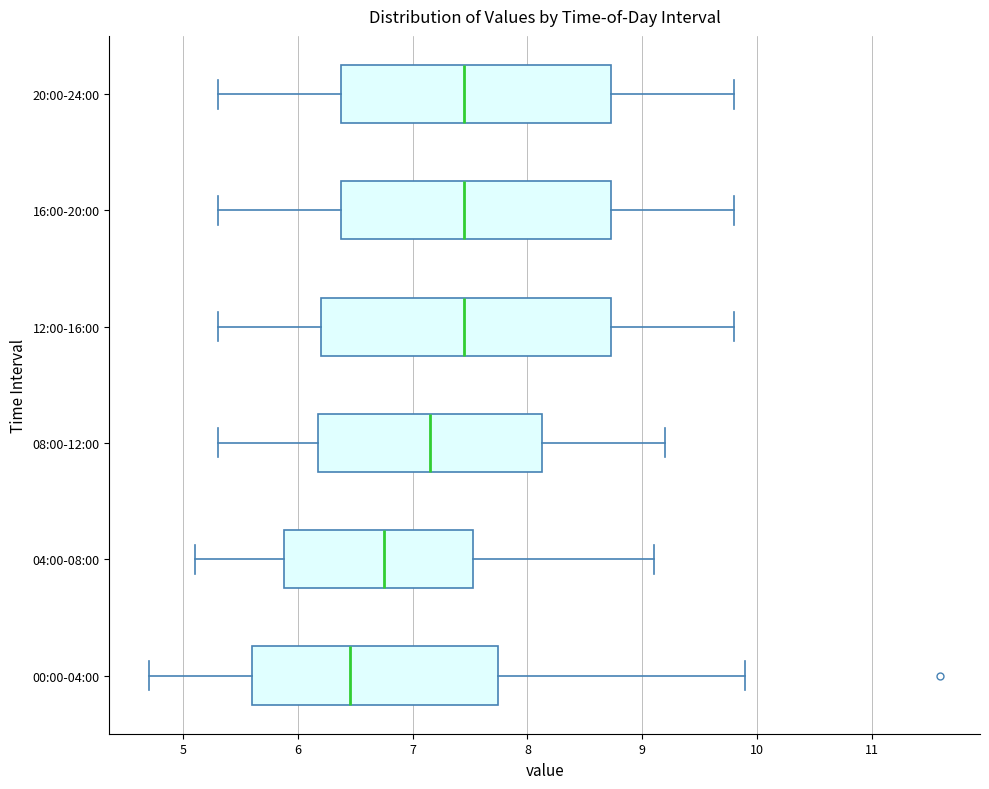

Reading bottom to top, read every box against the x-axis: the position of its median line, the range the box covers, and the ends of its whiskers. The values are not printed on the chart, so give them approximately, as read against the axis.

00:00-04:00: median 6.5, box 5.6 to 7.7, whiskers 4.7 to 9.9
04:00-08:00: median 6.8, box 5.9 to 7.5, whiskers 5.1 to 9.1
08:00-12:00: median 7.2, box 6.2 to 8.1, whiskers 5.3 to 9.2
12:00-16:00: median 7.5, box 6.2 to 8.7, whiskers 5.3 to 9.8
16:00-20:00: median 7.5, box 6.4 to 8.7, whiskers 5.3 to 9.8
20:00-24:00: median 7.5, box 6.4 to 8.7, whiskers 5.3 to 9.8